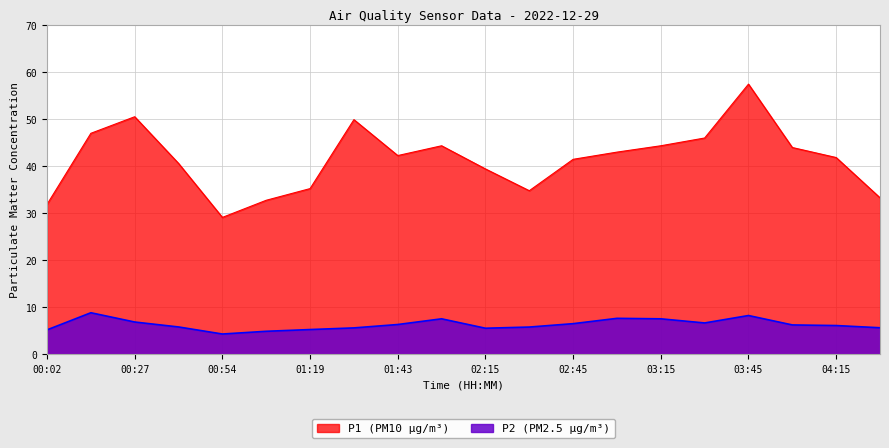

Which series changed the most between 01:31 and 02:15?

P1